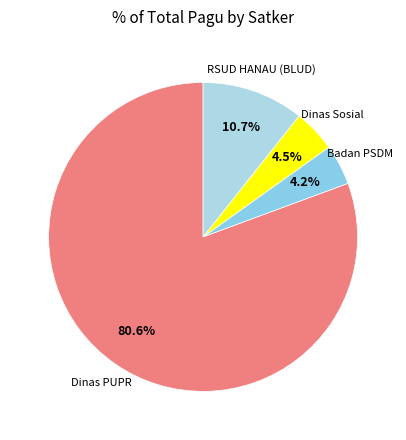

What is the largest slice in the pie chart?

Dinas PUPR